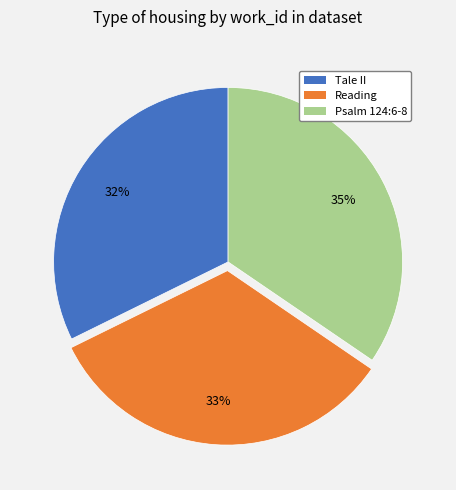

To the nearest percent, what percentage of the pie is Reading?

33%